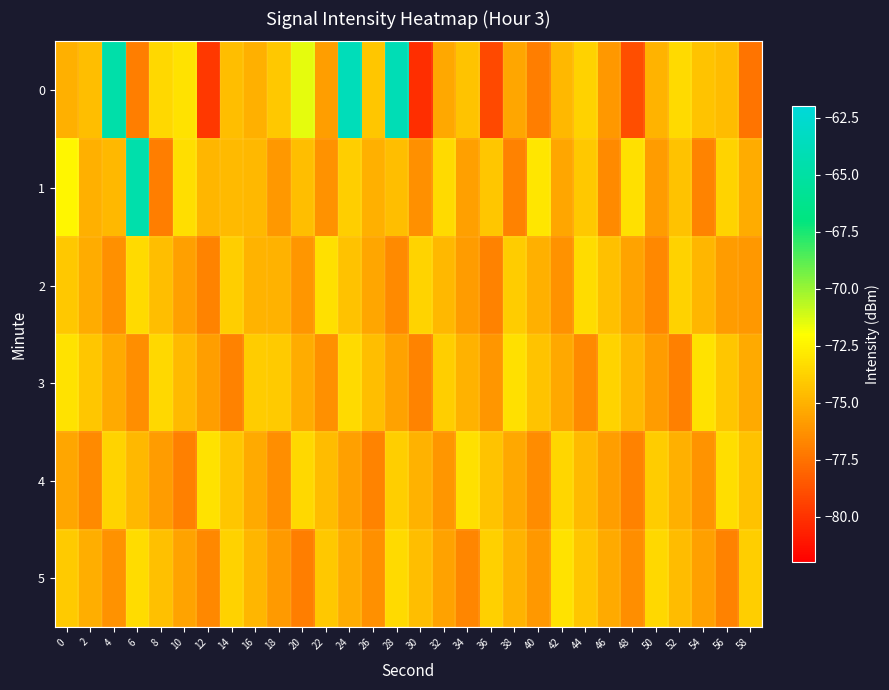

Rank the series at 6 from highest to lowest value.

1, 5, 2, 4, 3, 0